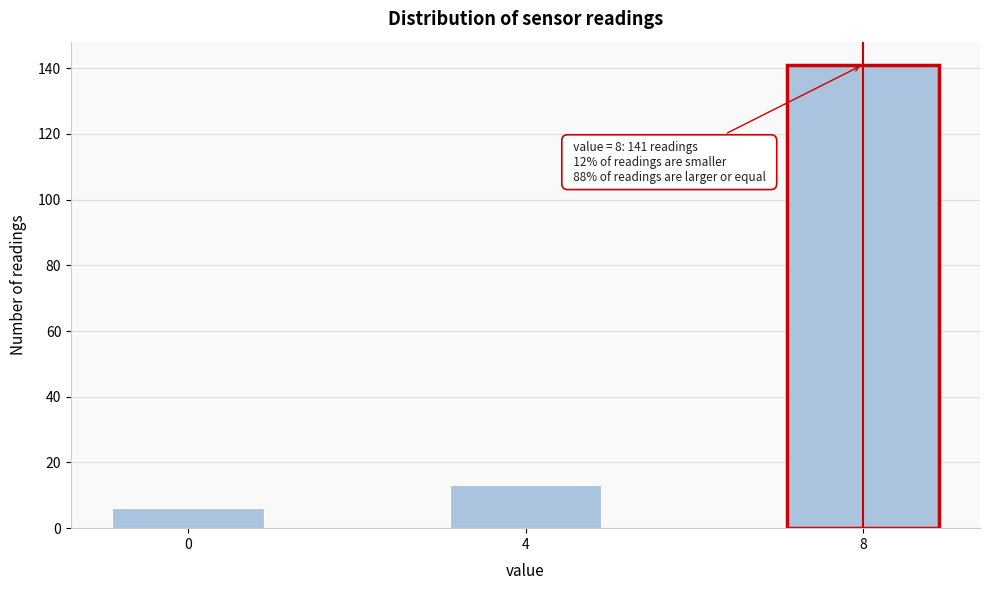

Reading left to right, list all the values displayed in this chart.

0=6	4=13	8=141